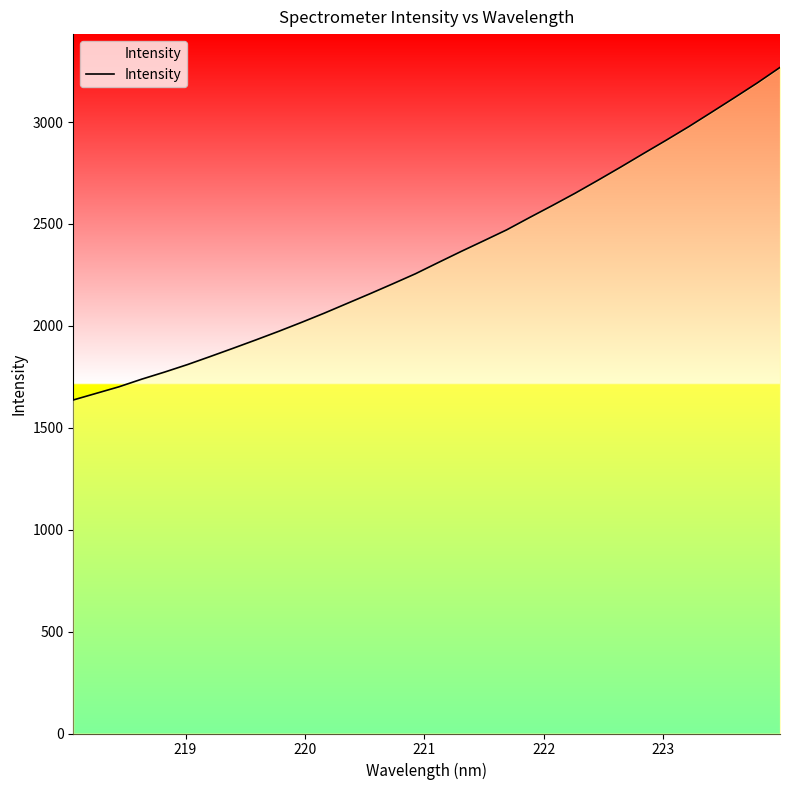

How many values exceed 2310?

16